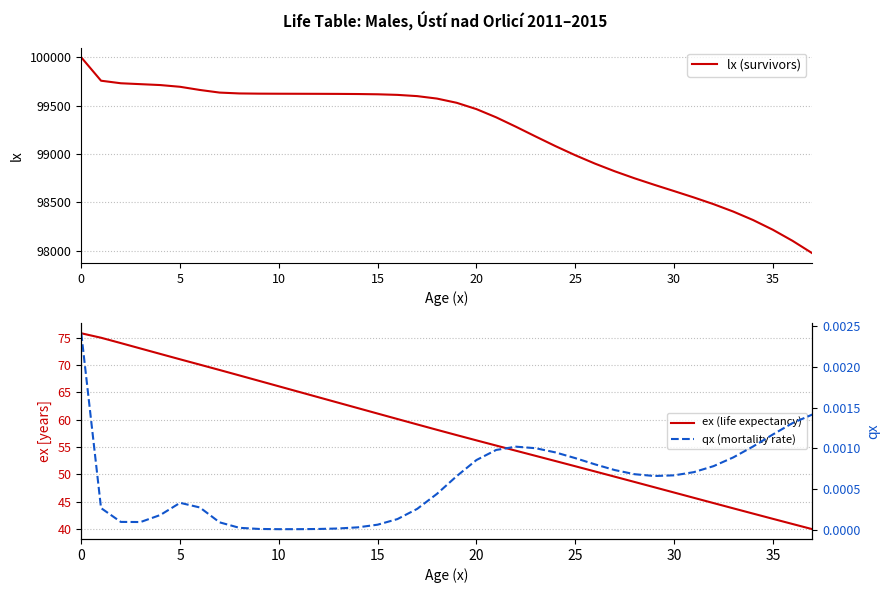

True or false: ex (life expectancy) and qx (mortality rate) cross at least once.

False